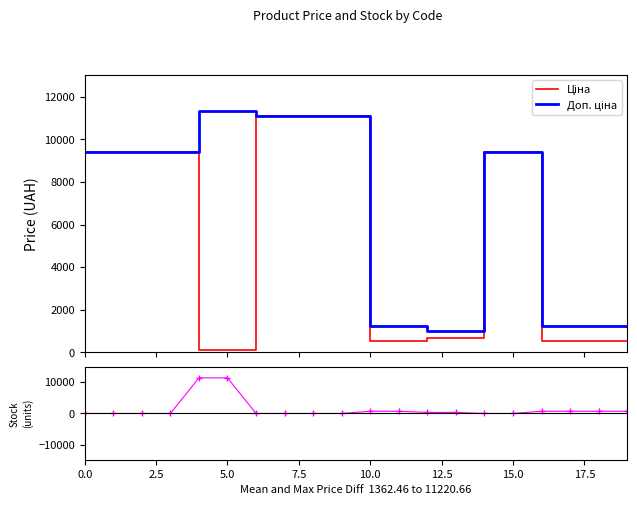

True or false: Ціна and Залишок cross at least once.

True